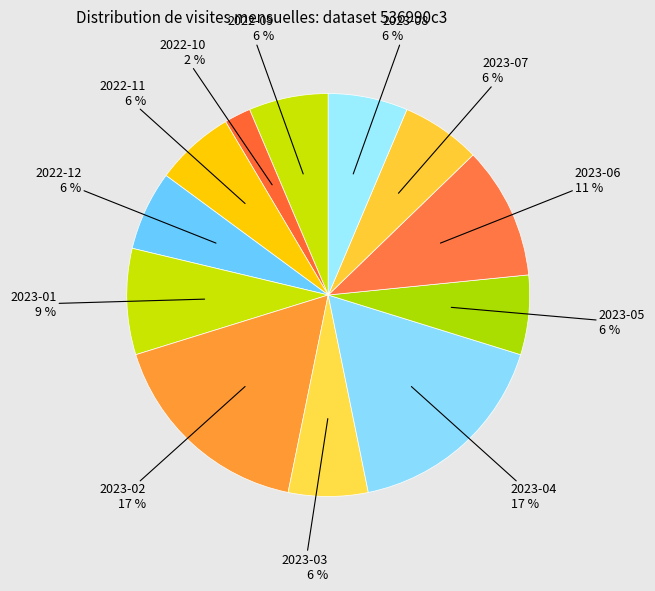

To the nearest percent, what is the average slice percentage?

8%